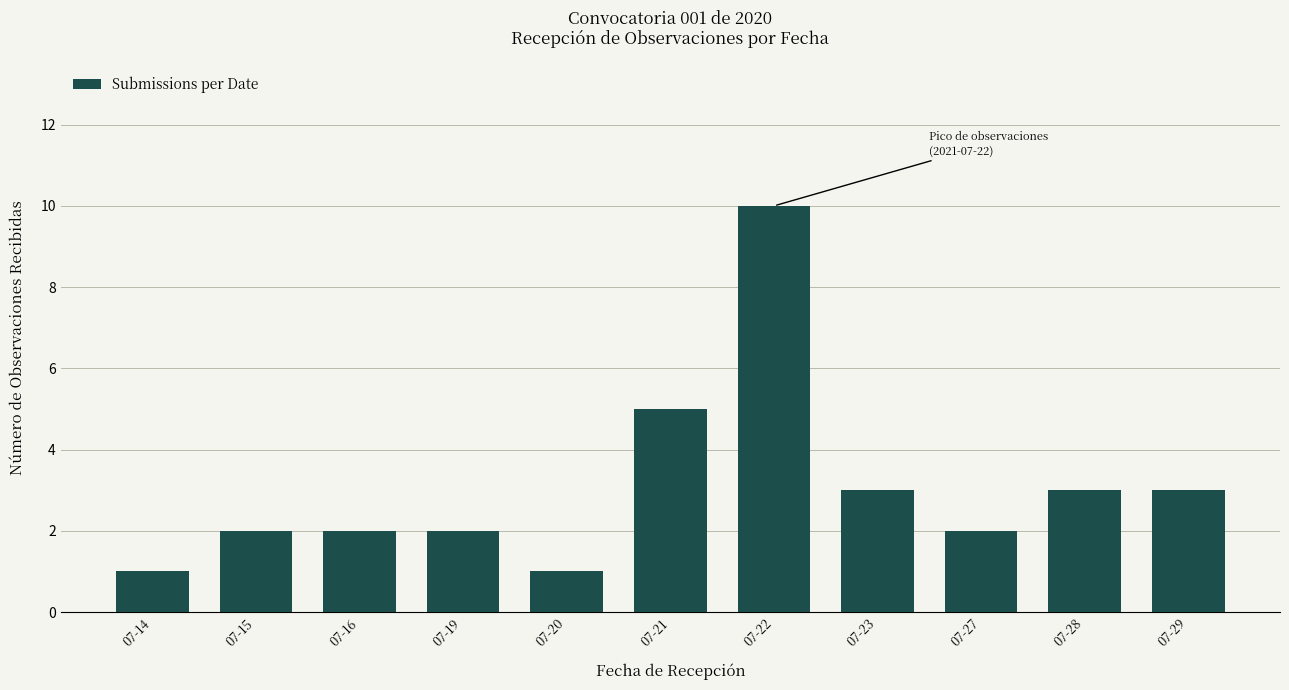

Reading right to left, transcribe all the data shown in this chart.

07-29=3	07-28=3	07-27=2	07-23=3	07-22=10	07-21=5	07-20=1	07-19=2	07-16=2	07-15=2	07-14=1